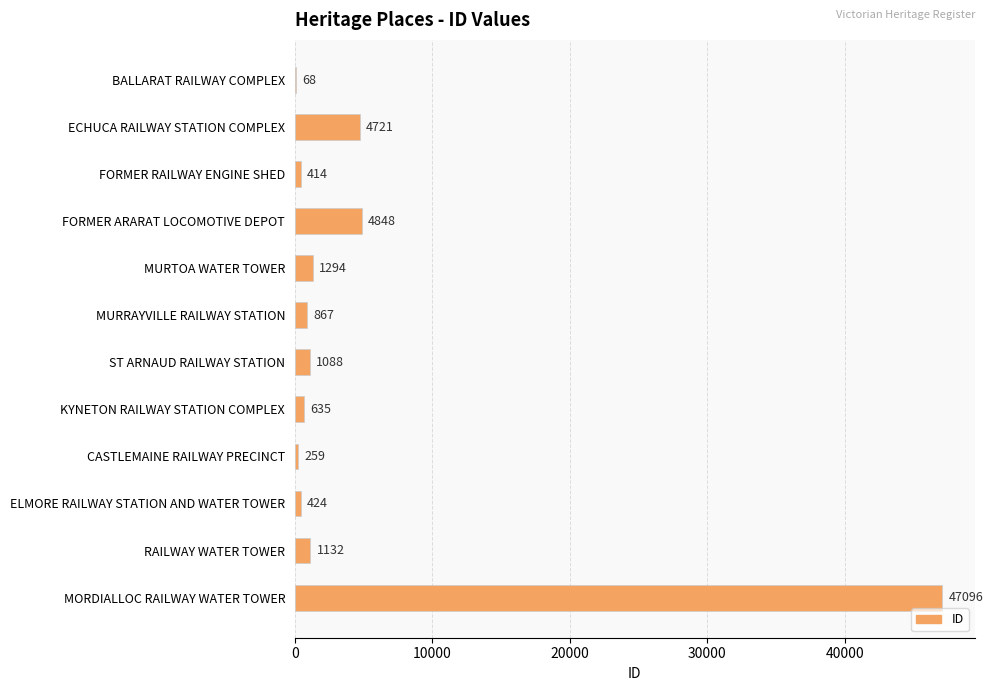

True or false: the data shows 14621 at MORDIALLOC RAILWAY WATER TOWER.

False